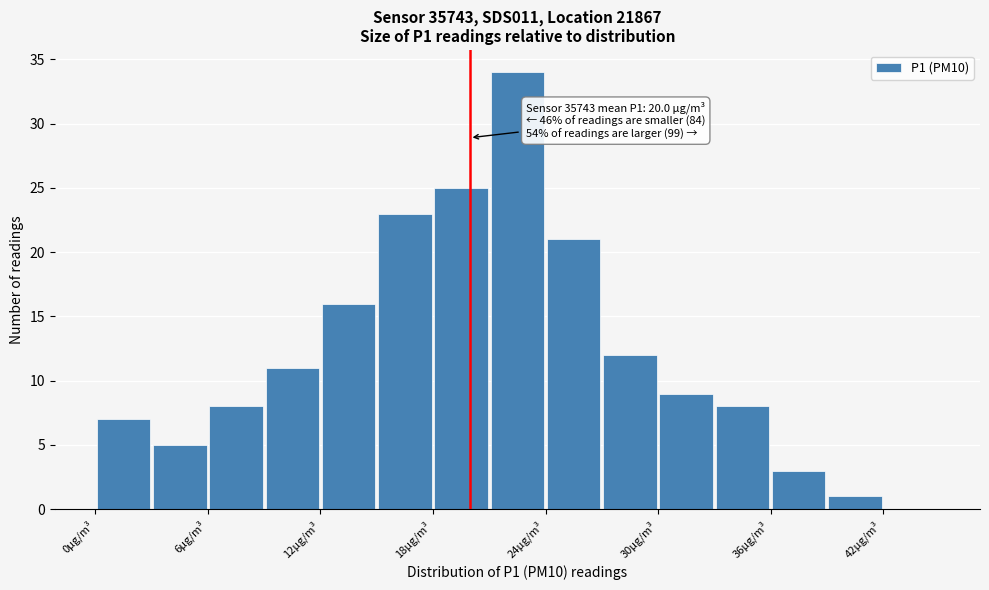

Around what value on the x-axis is the tallest bar? Give the approximate position of its centre, as read against the axis.

23